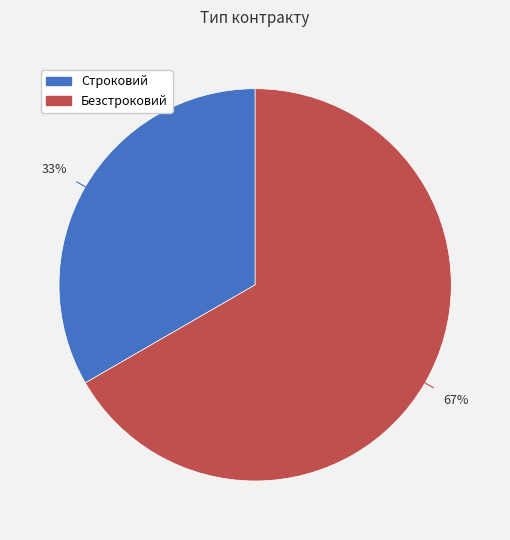

Is there any slice that represents more than half of the pie?

Yes